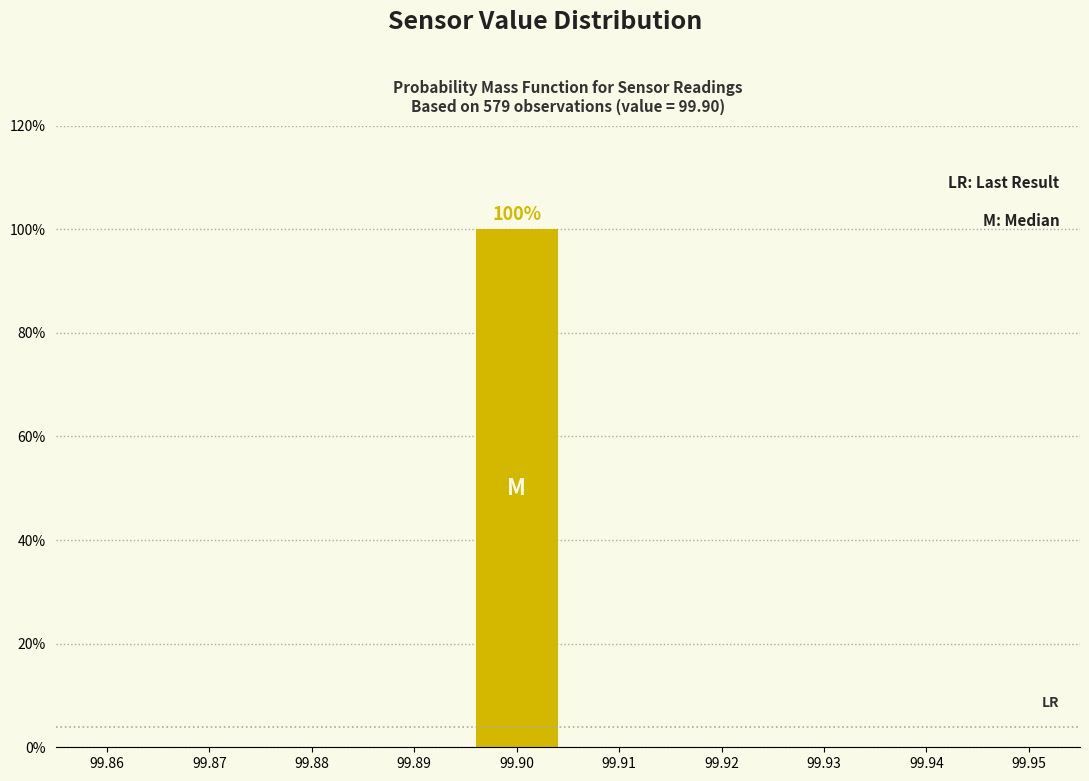

Reading left to right, what are all the values shown in this chart?

99.86=0	99.87=0	99.88=0	99.89=0	99.90=100	99.91=0	99.92=0	99.93=0	99.94=0	99.95=0